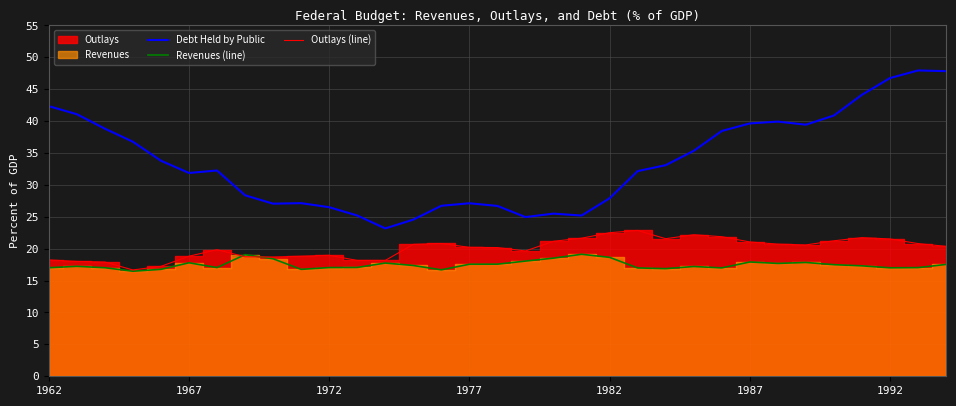

At how many categories does at least one series exceed 17?

33